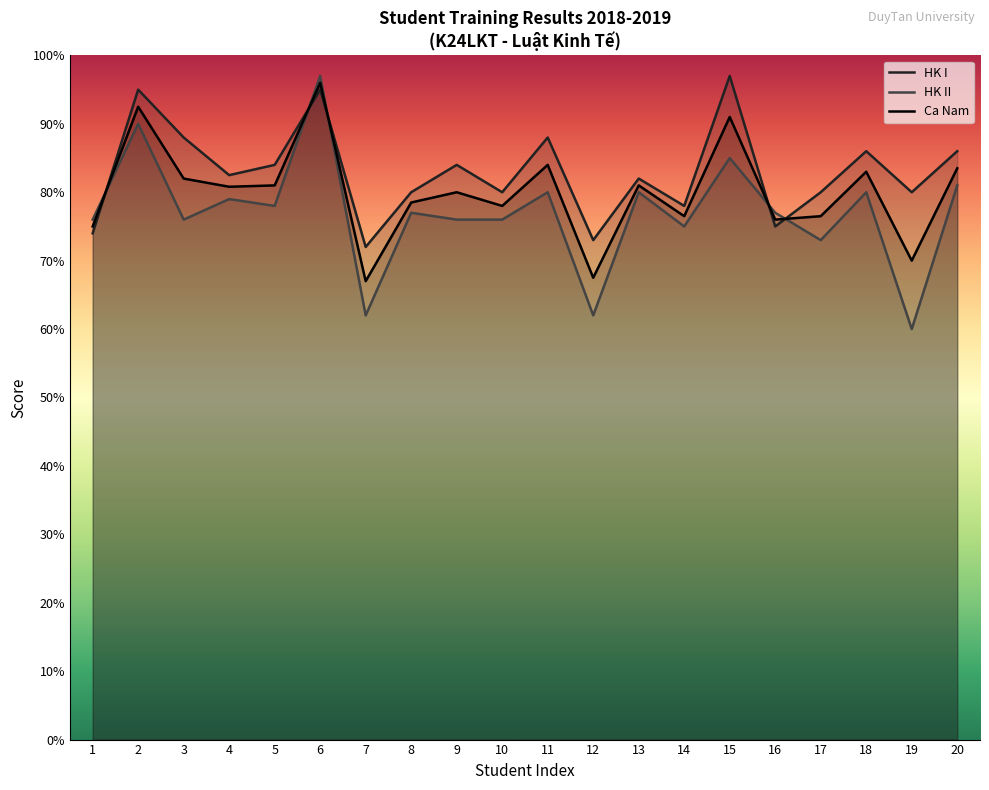

What is the average value of the HK I series?

83.0